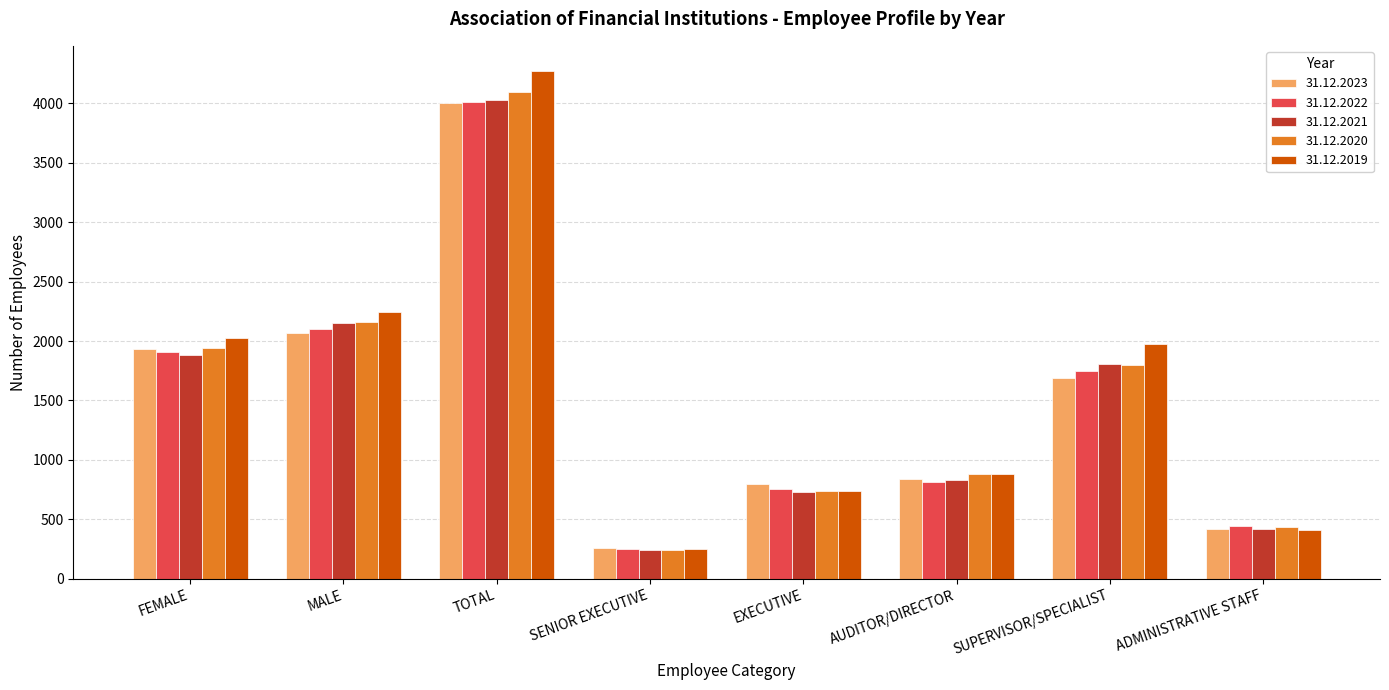

Which series has the largest total across all categories?

31.12.2019